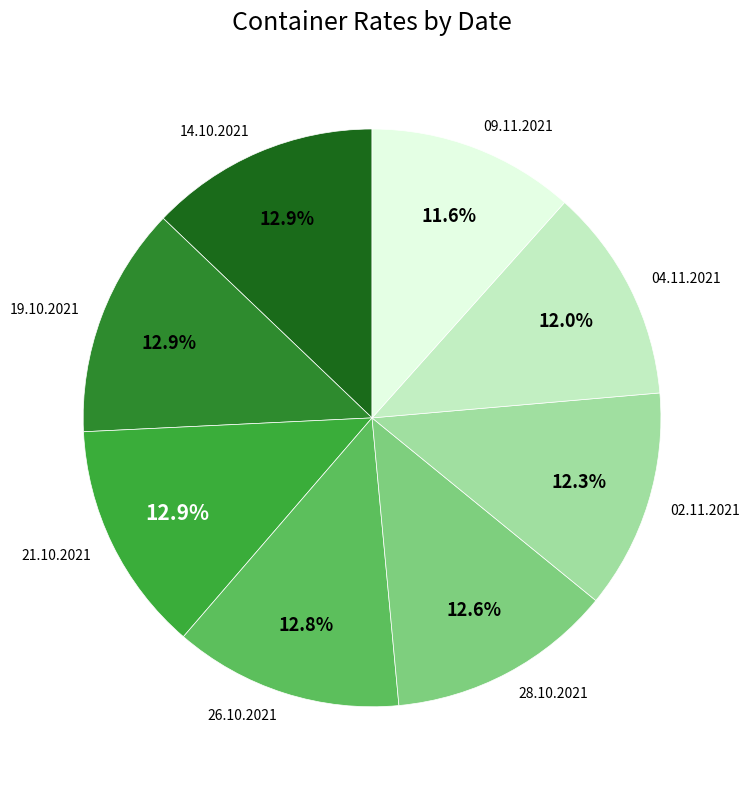

To the nearest percent, what is the difference between the largest and smallest slice percentages?

1%